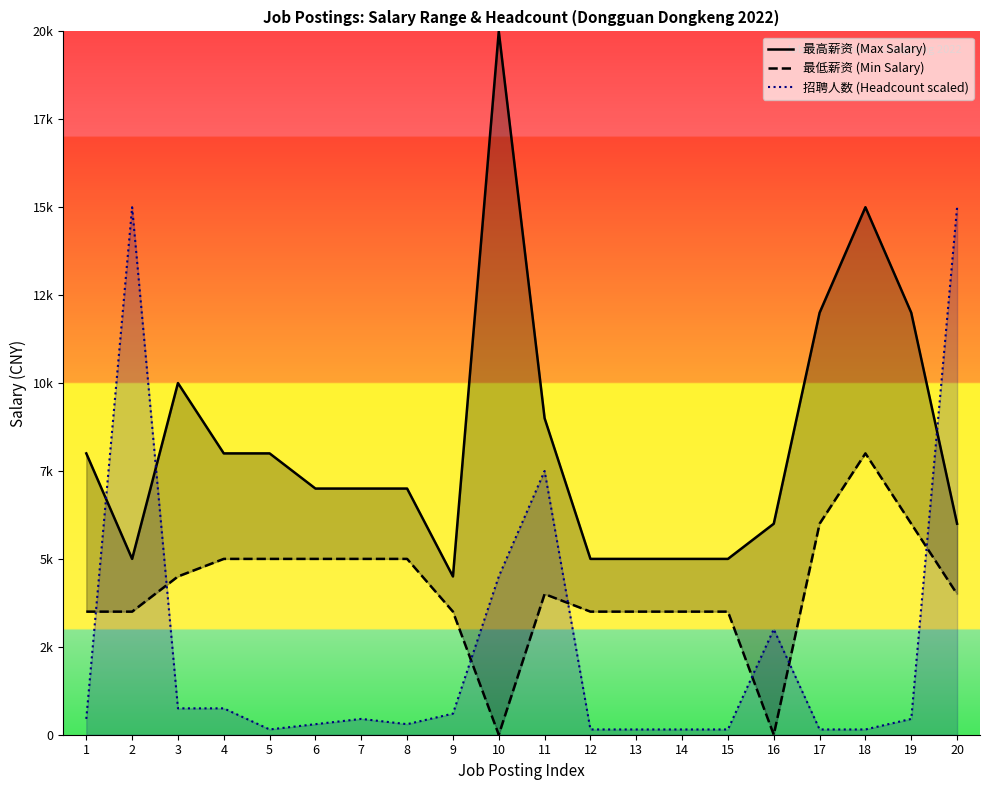

What is the difference between the maximum and minimum values in the 最低薪资 (Min Salary) series?

8000